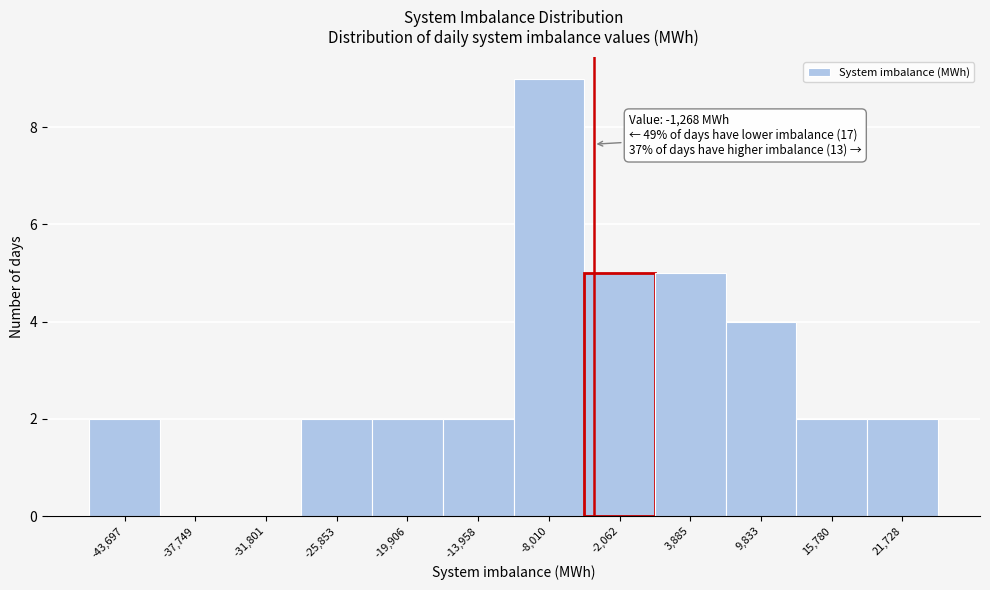

Reading left to right, what are all the values shown in this chart?

-43,697=2	-37,749=0	-31,801=0	-25,853=2	-19,906=2	-13,958=2	-8,010=9	-2,062=5	3,885=5	9,833=4	15,780=2	21,728=2